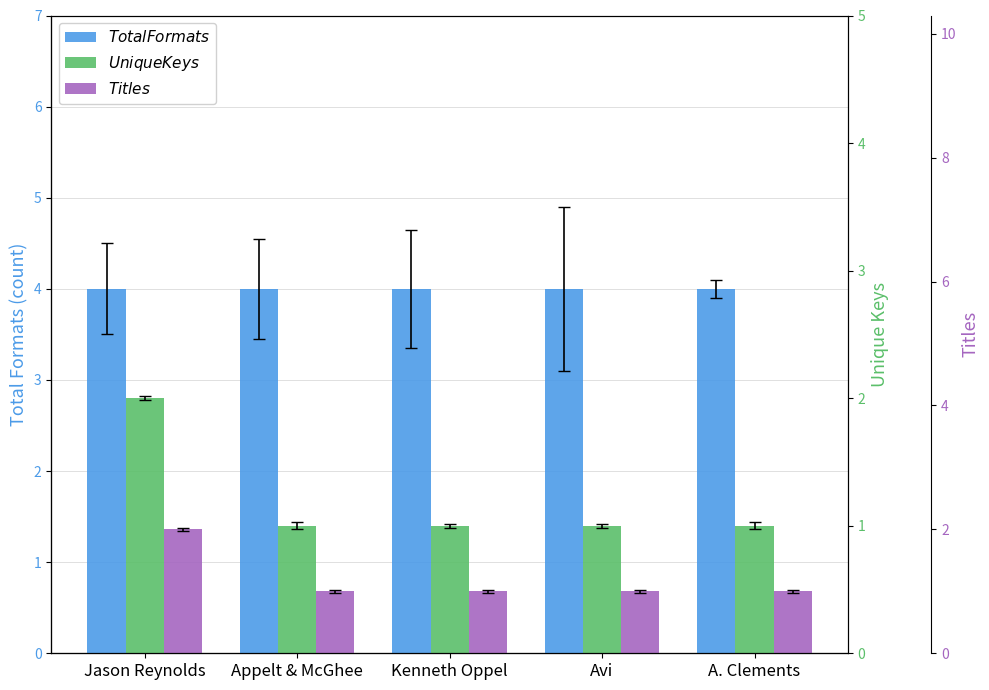

How many Unique Keys values are between 1 and 2?

4